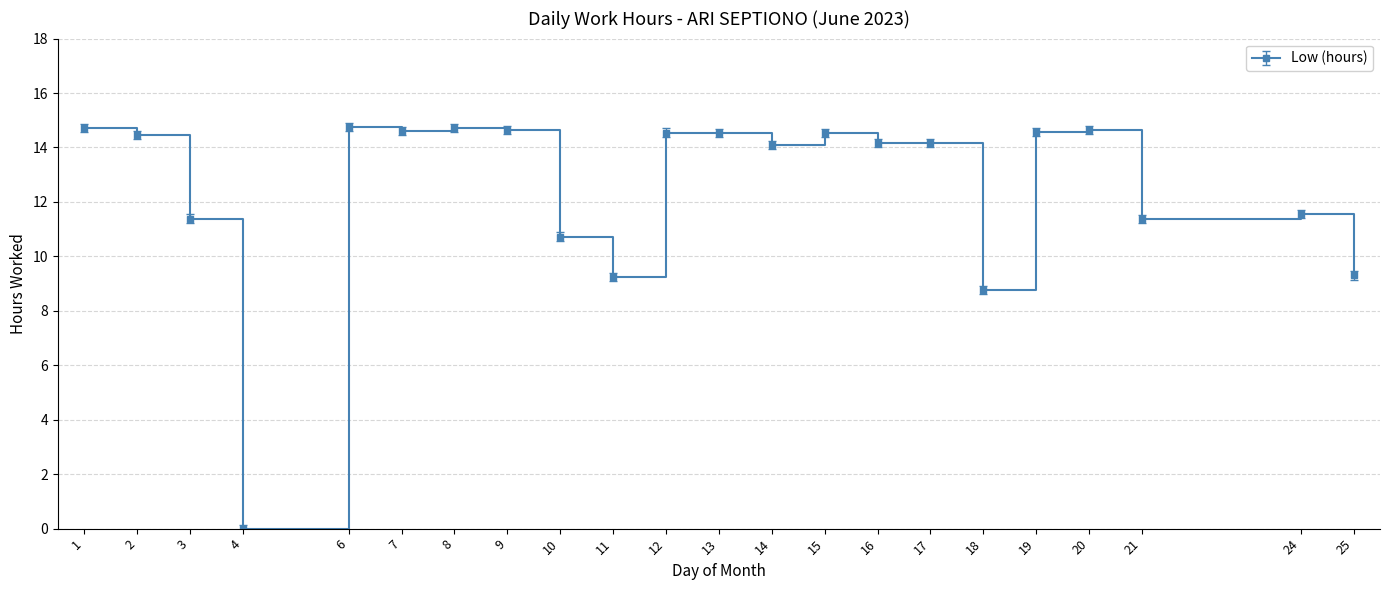

What is the difference between the second highest and minimum values?

14.7